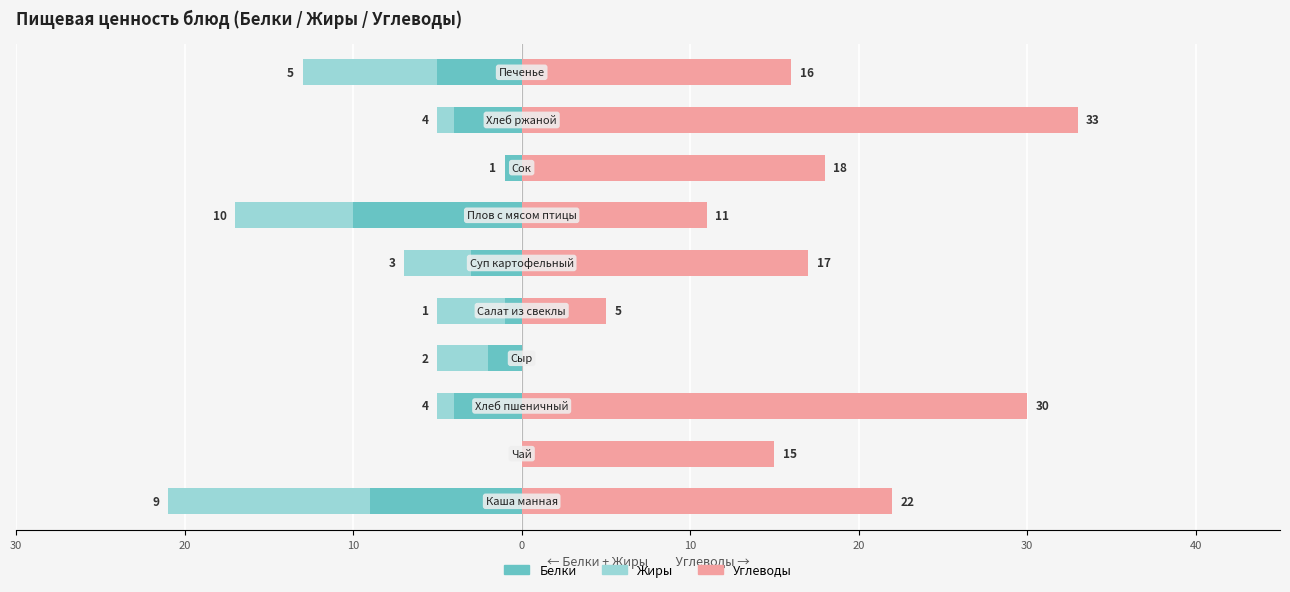

What is the difference between the highest and lowest values at 0?

3